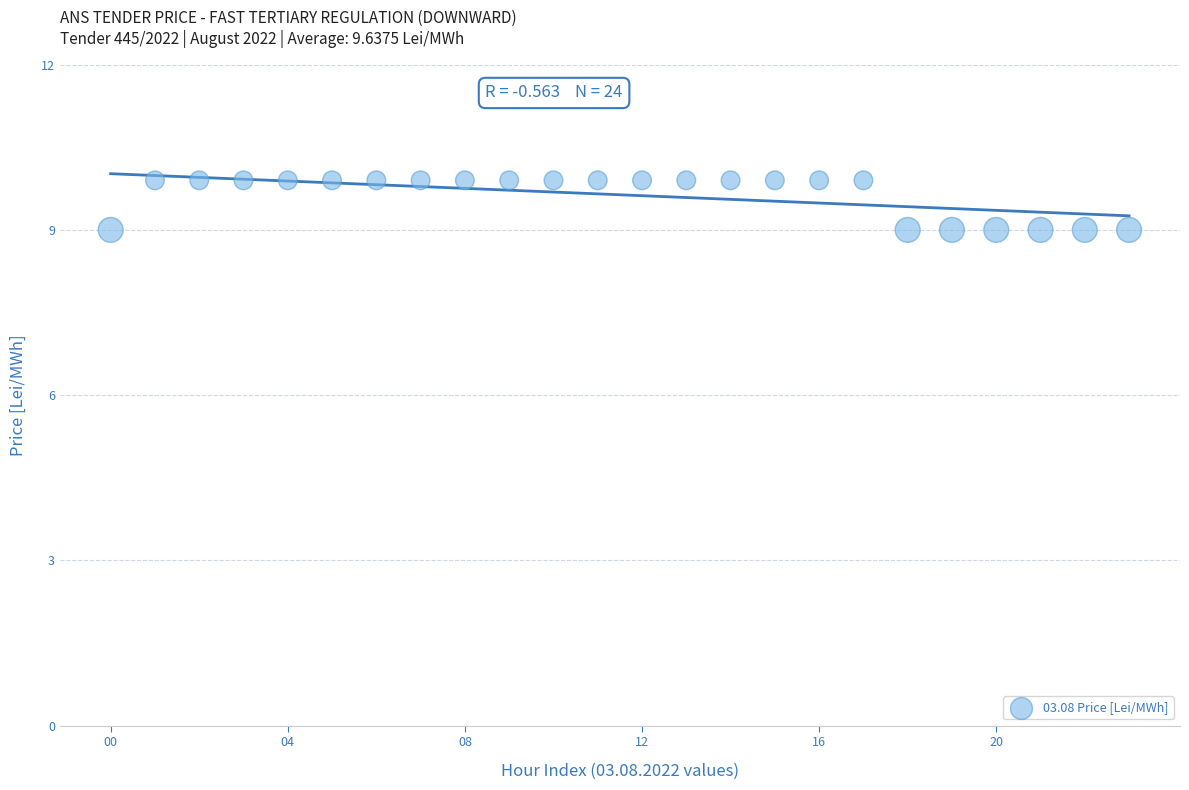

What is the range of Y values (max minus min)?

0.9